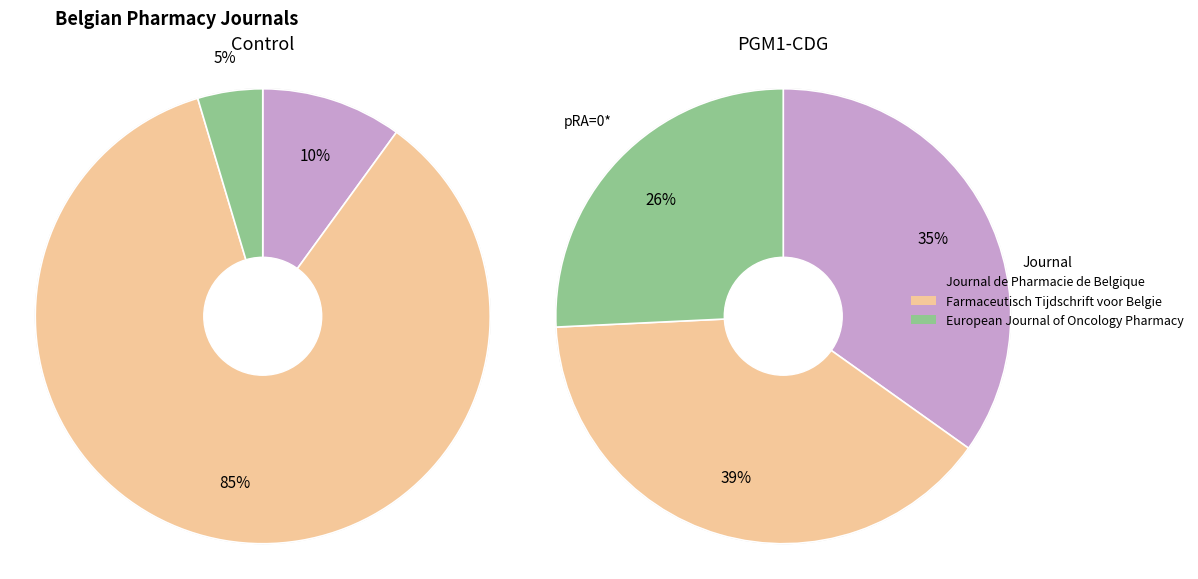

Is it true that Farmaceutisch Tijdschrift voor Belgie is 31% of the pie?

False